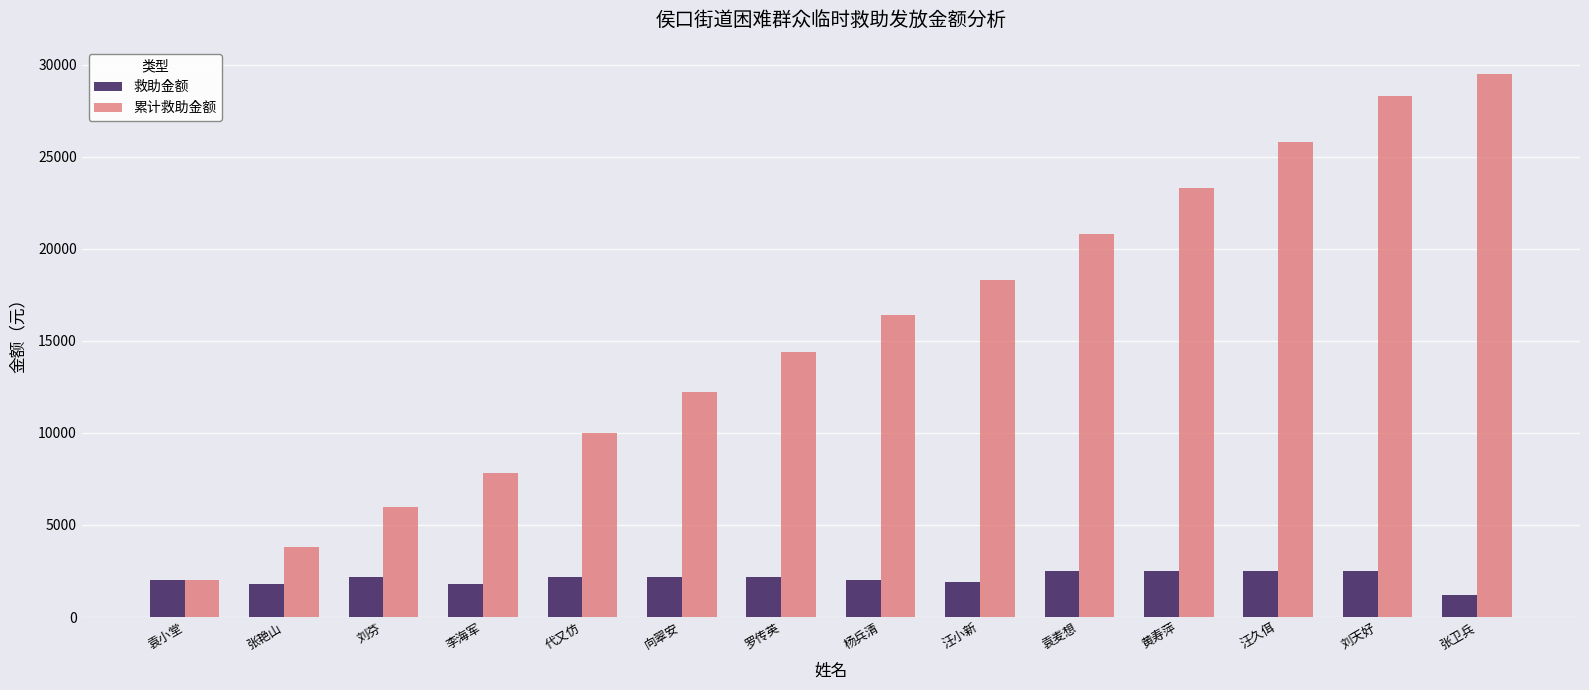

What position from the right is 汪久佴?

3